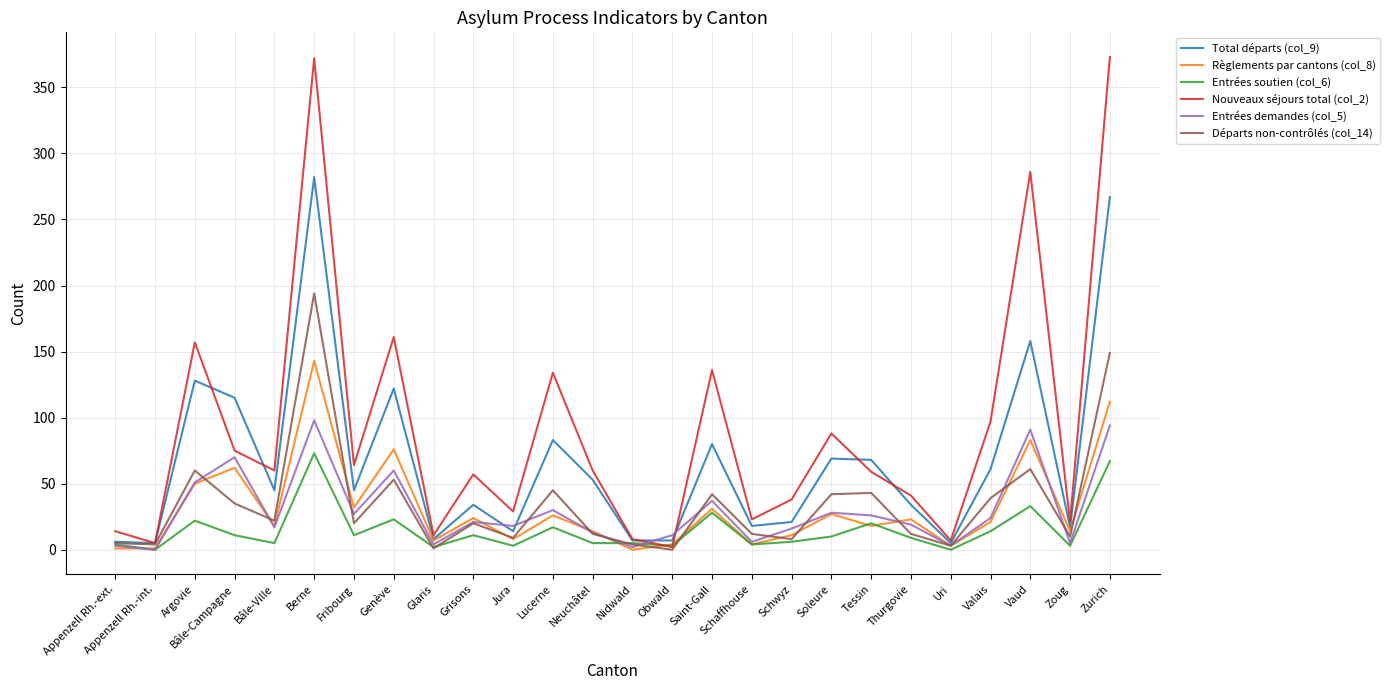

Which series has the largest total across all categories?

Nouveaux séjours total (col_2)